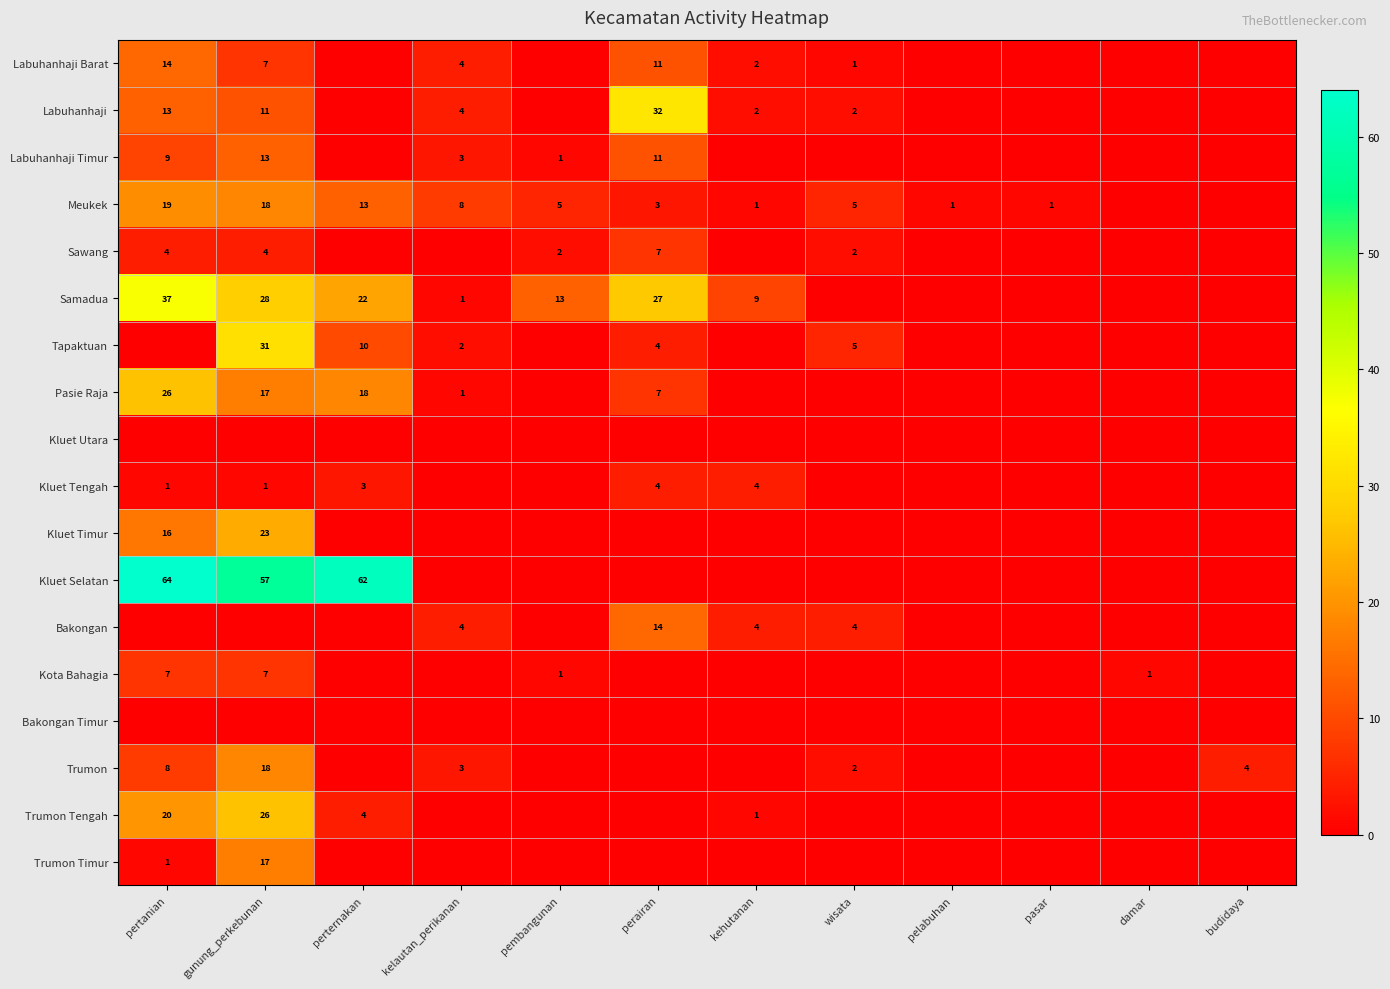

At which category does the chart reach its minimum across all series?

perternakan